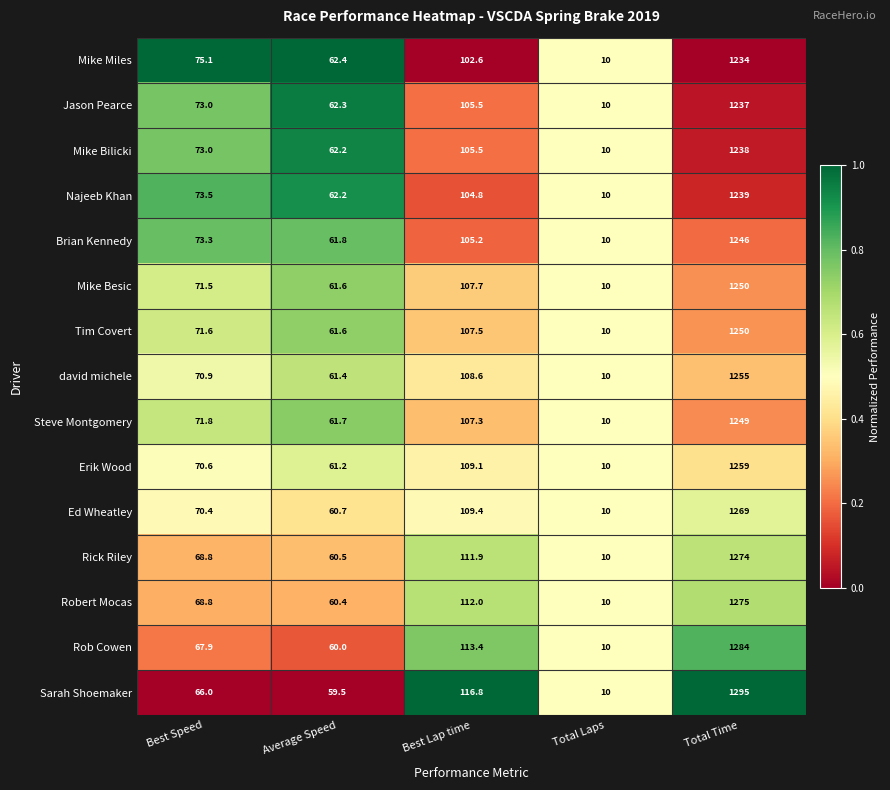

True or false: Rick Riley has a value of 60.5 at Average Speed.

True